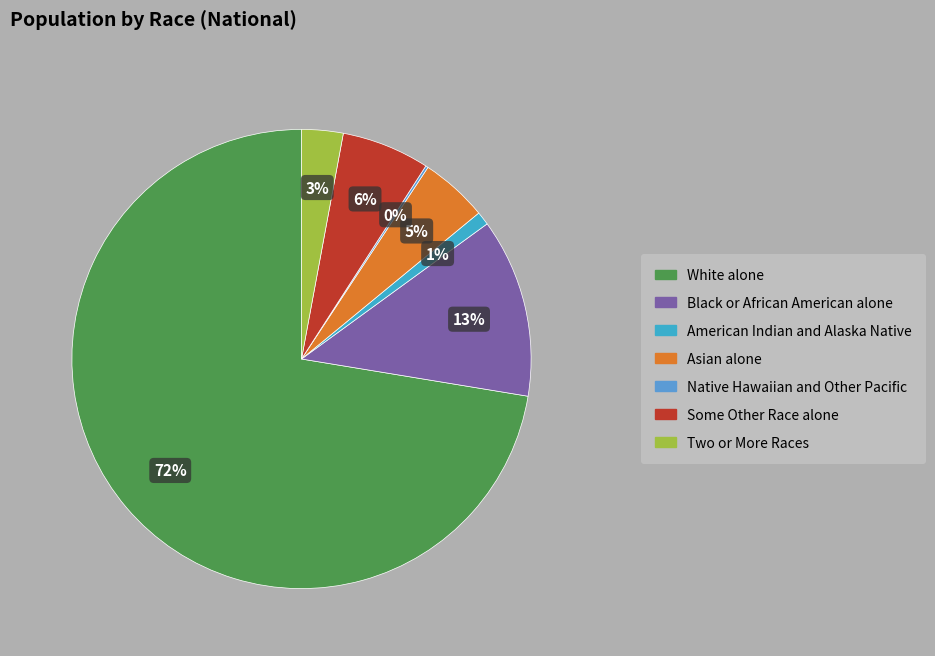

Which category has the smallest portion of the pie?

Native Hawaiian and Other Pacific